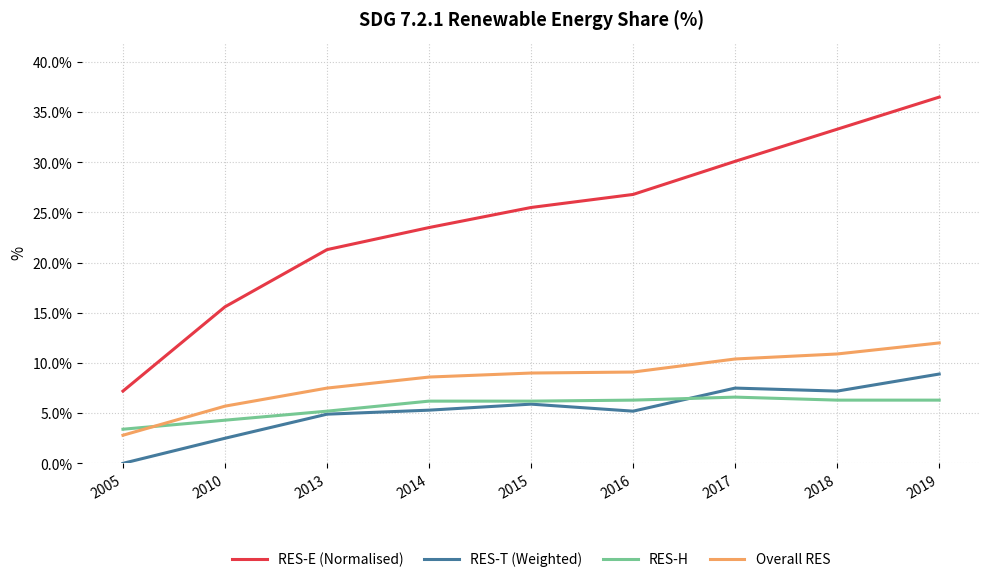

What is the maximum value shown in the chart?

36.5